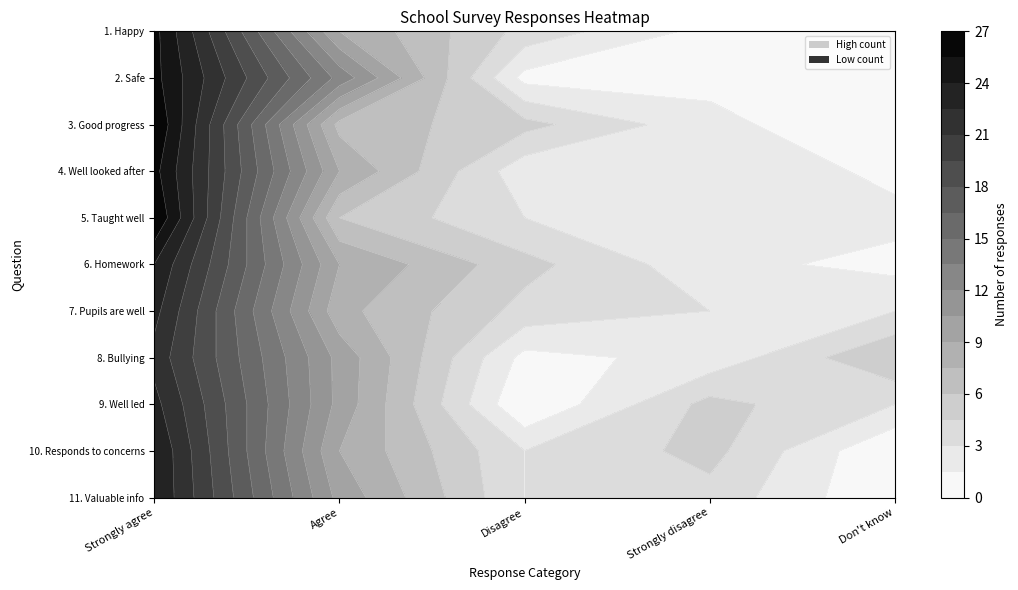

Between Strongly agree and Strongly disagree, which is larger?

Strongly agree